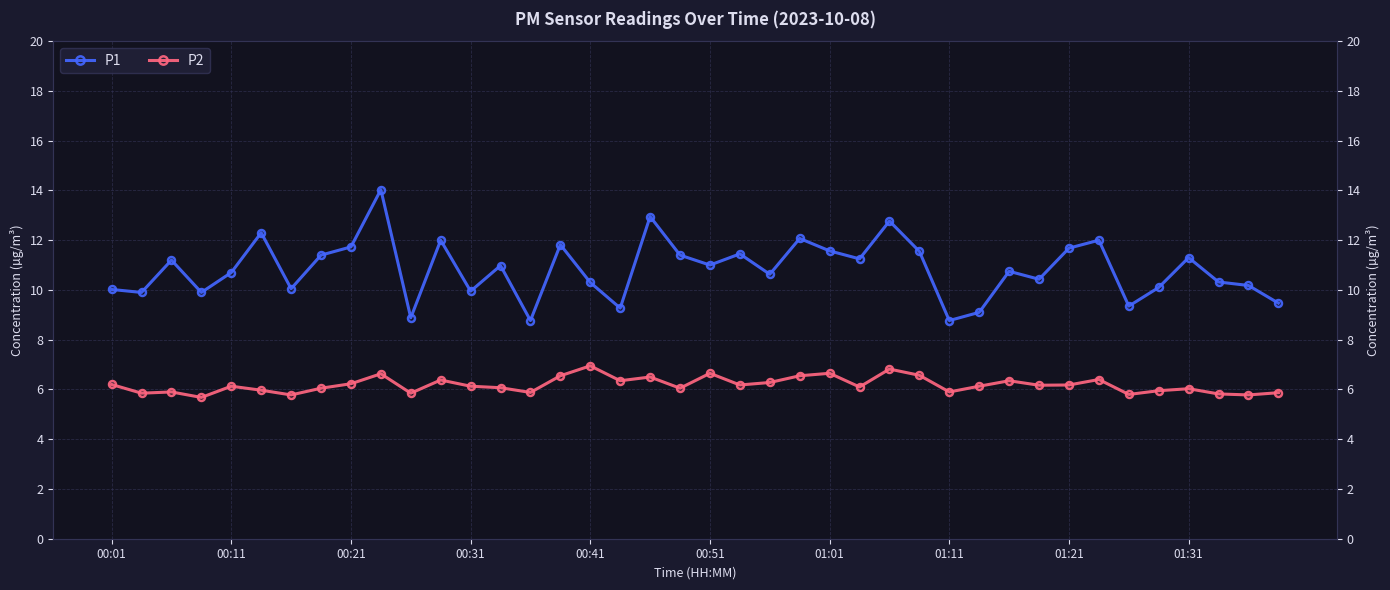

Is the value of P1 at 00:01 greater than the value of P2 at 01:11?

Yes